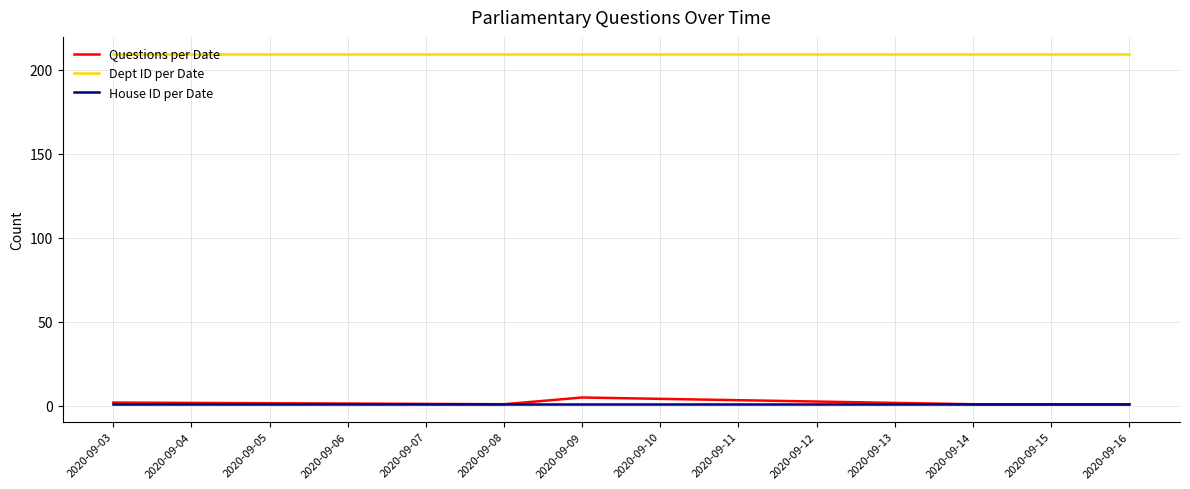

What are all the series names shown in the legend?

Questions per Date, Dept ID per Date, House ID per Date